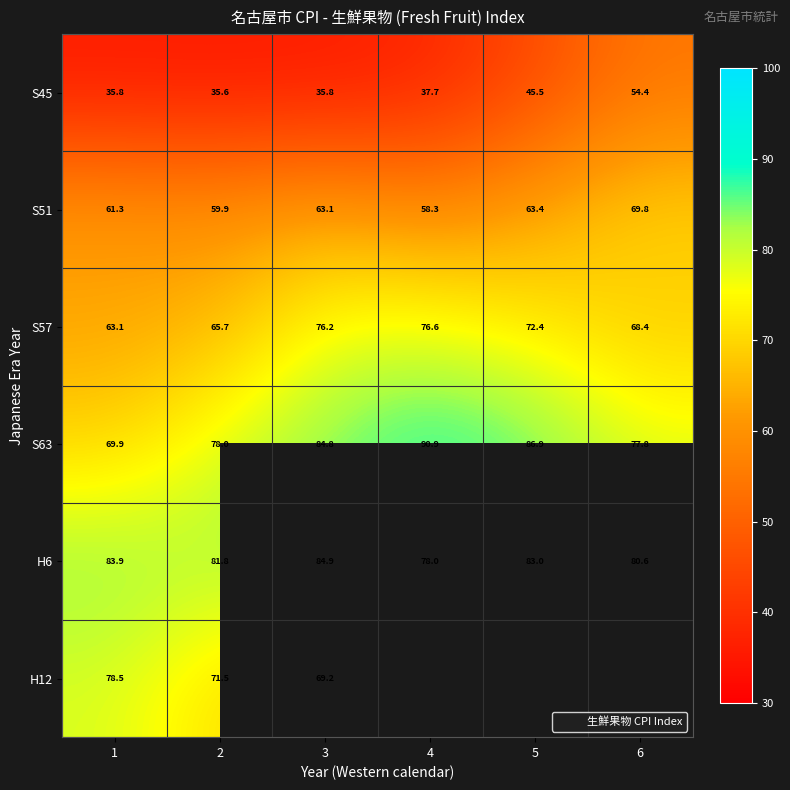

At which label does S63 first exceed 84?

3